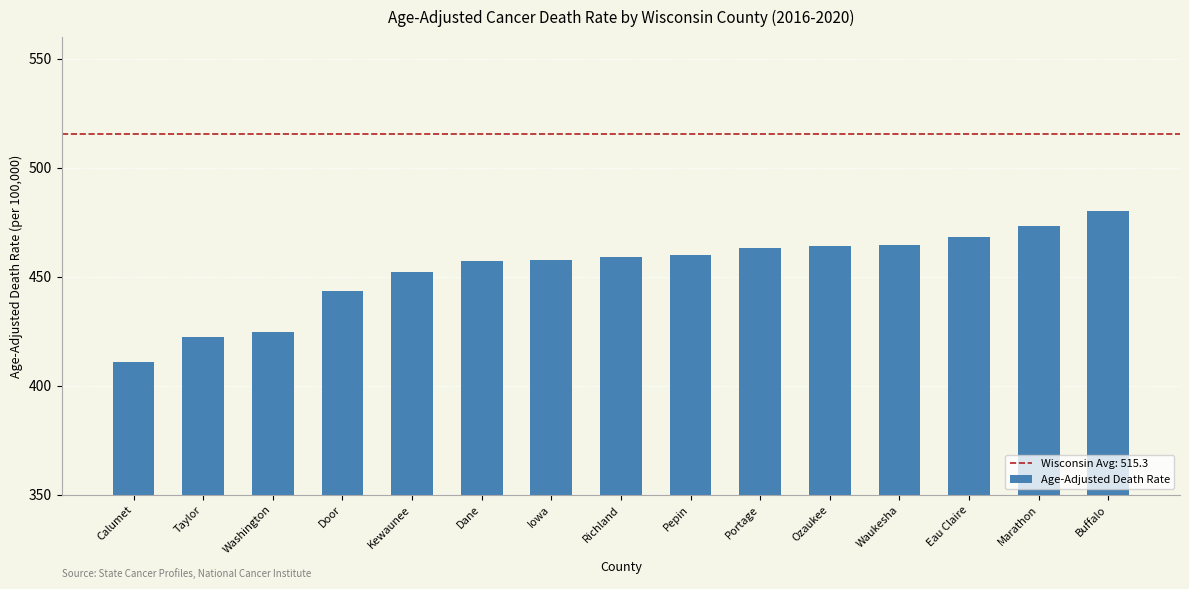

What is the greatest value displayed?

480.0